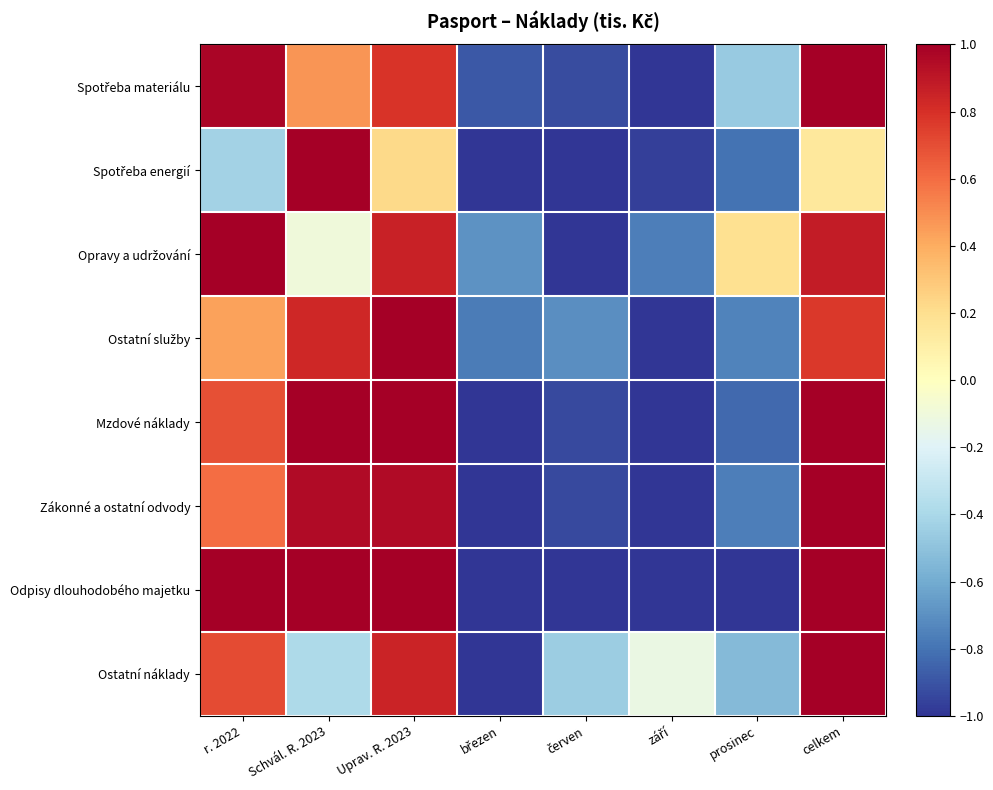

Between březen and červen, which is larger?

březen